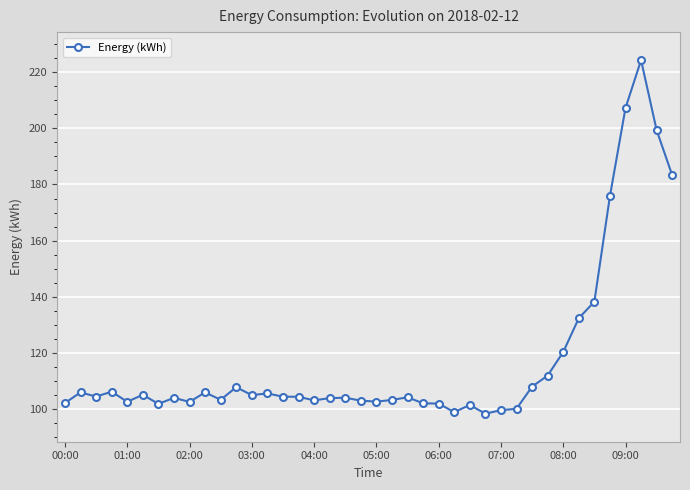

What is the average value?

117.4